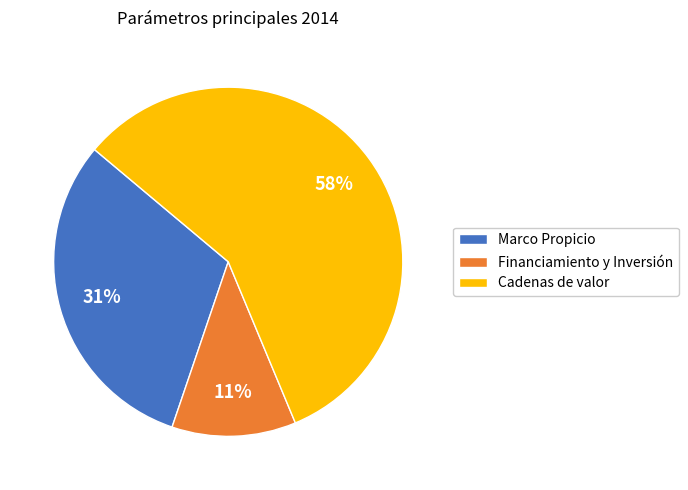

What percentage is the Cadenas de valor slice, to the nearest percent?

58%